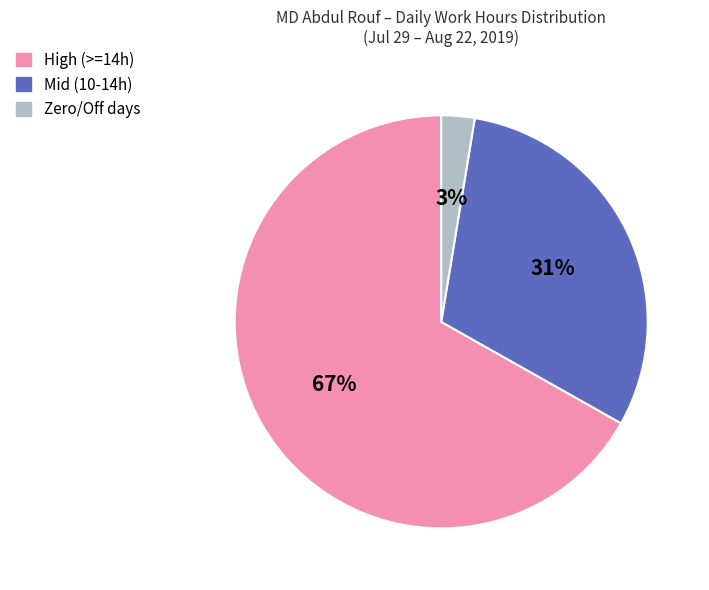

To the nearest percent, what is the average slice percentage?

33%